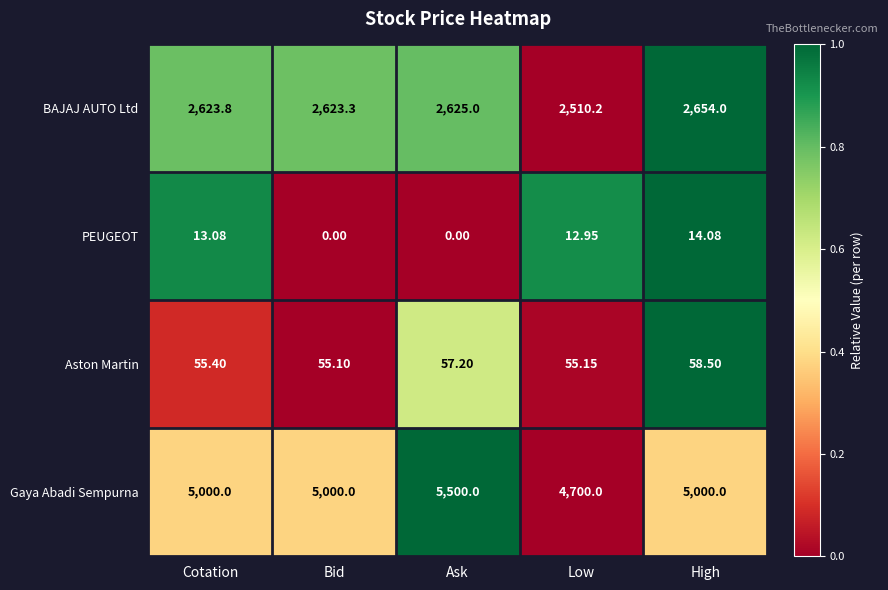

Rank the series by their maximum value, from highest to lowest.

Gaya Abadi Sempurna, BAJAJ AUTO Ltd, Aston Martin, PEUGEOT